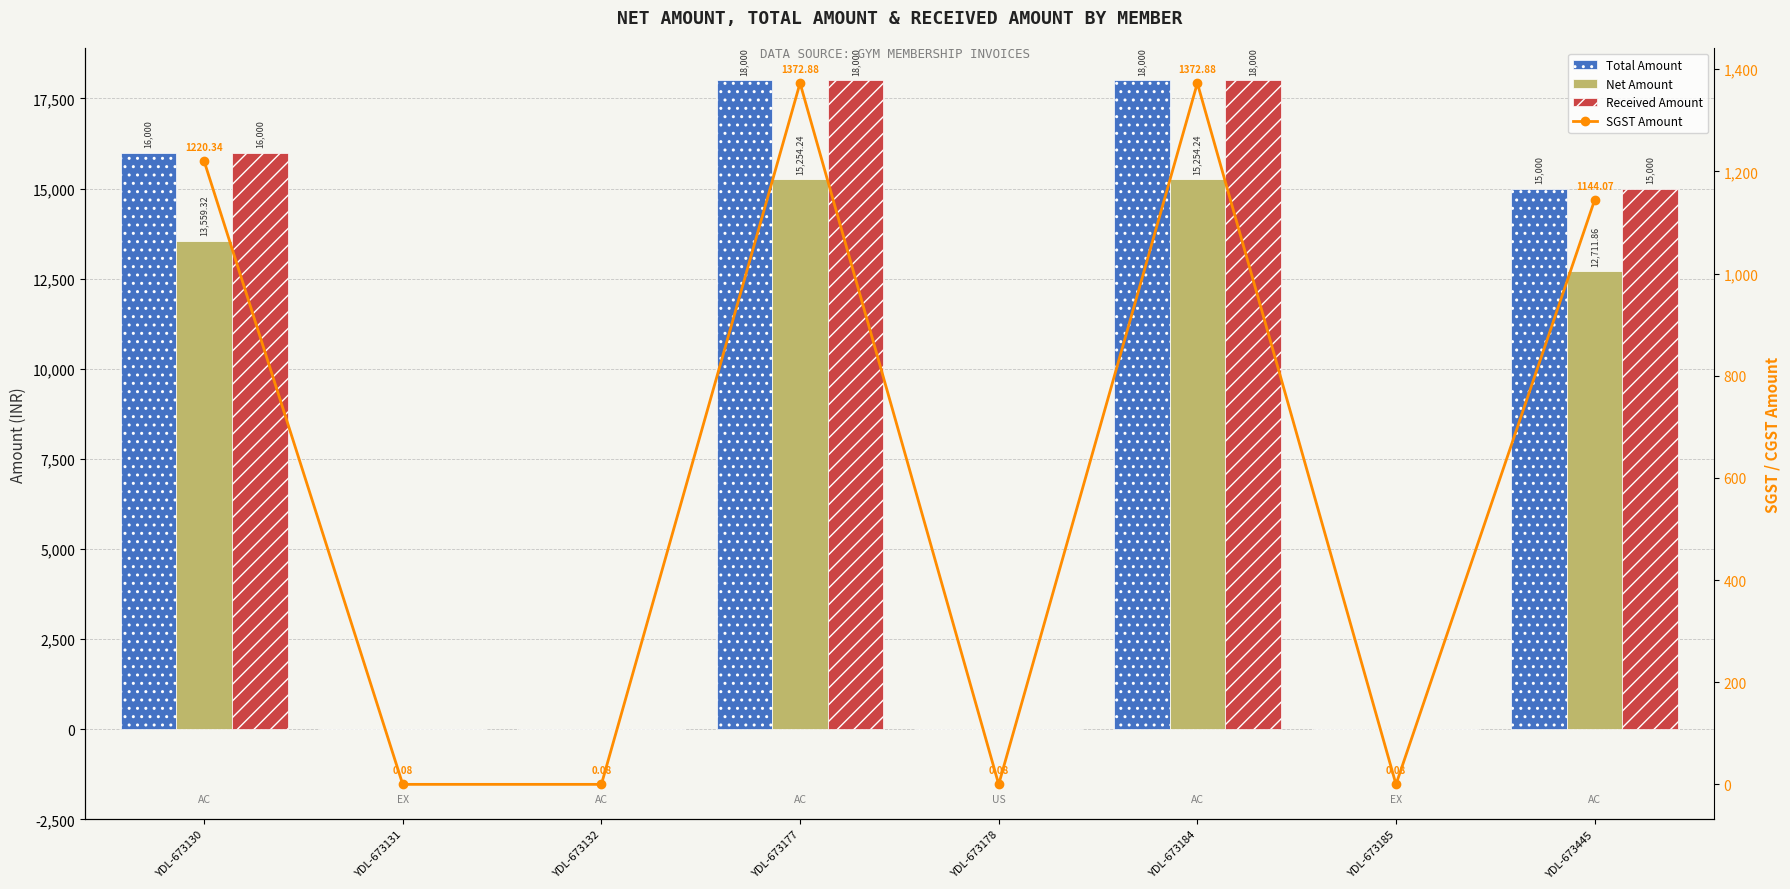

At which label is Net Amount closest to 7627?

YDL-673445